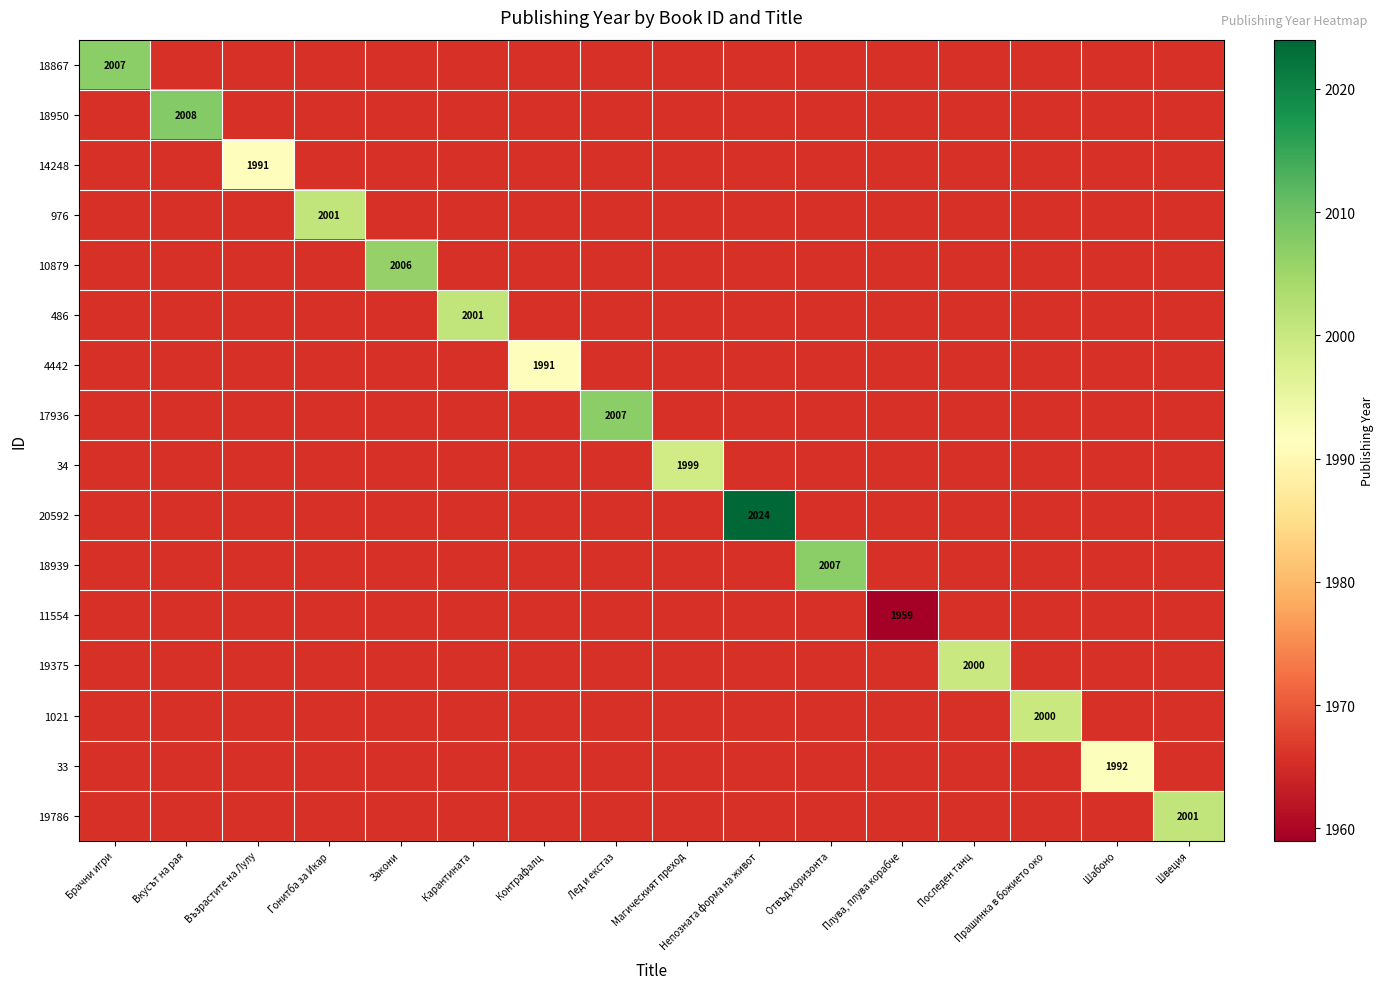

True or false: 18867 has a value of 2007 at Брачни игри.

True